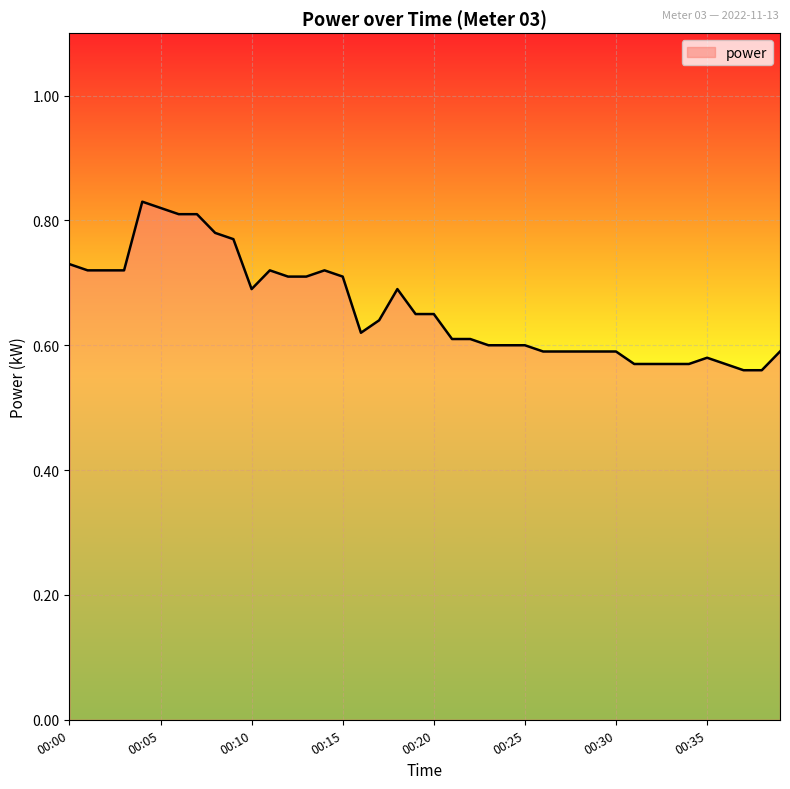

What is the difference between the maximum and minimum values?

0.3